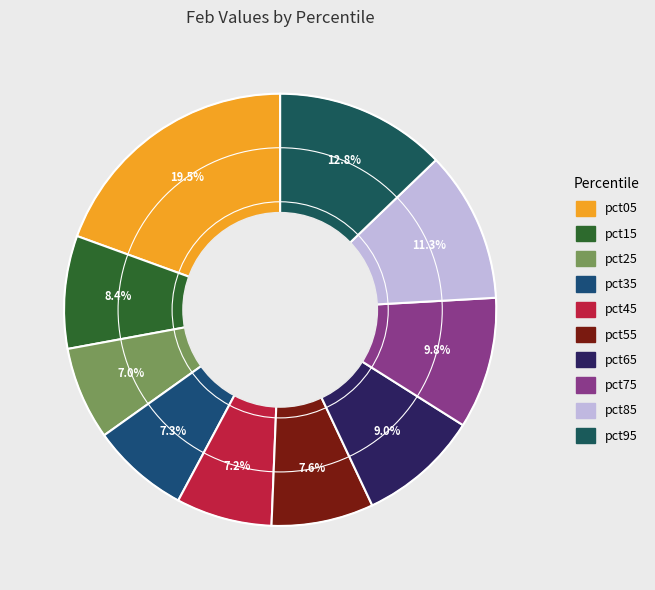

Which slice is the largest?

pct05